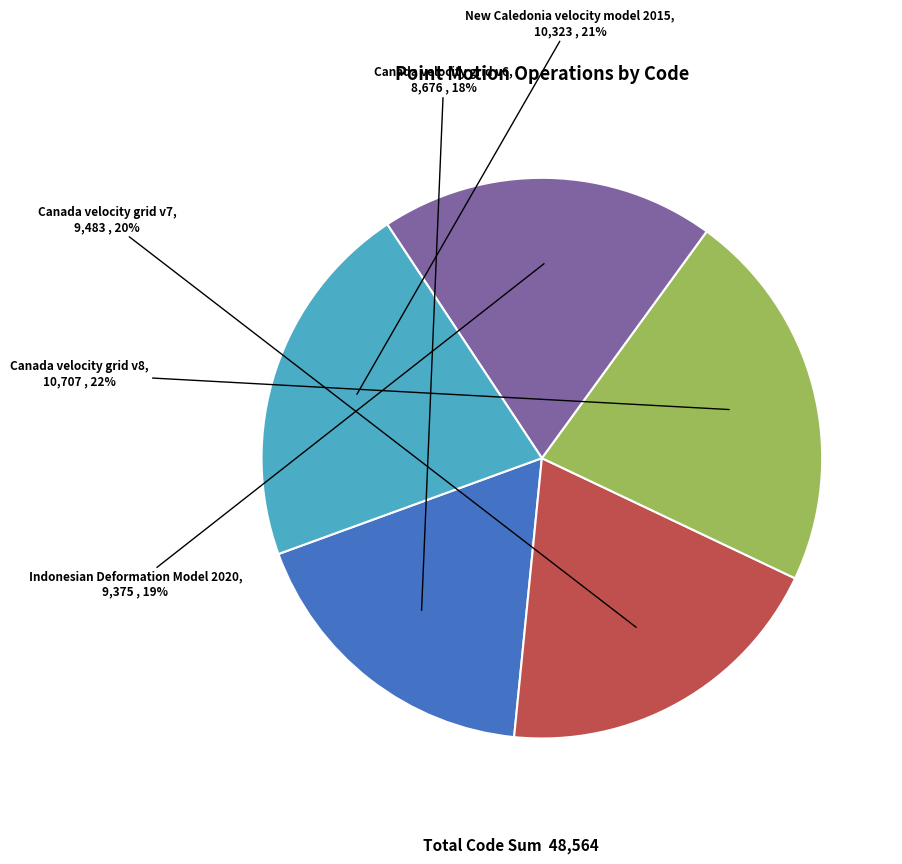

What is the ratio of the value at Canada velocity grid v7 to the value at Canada velocity grid v8?

0.9